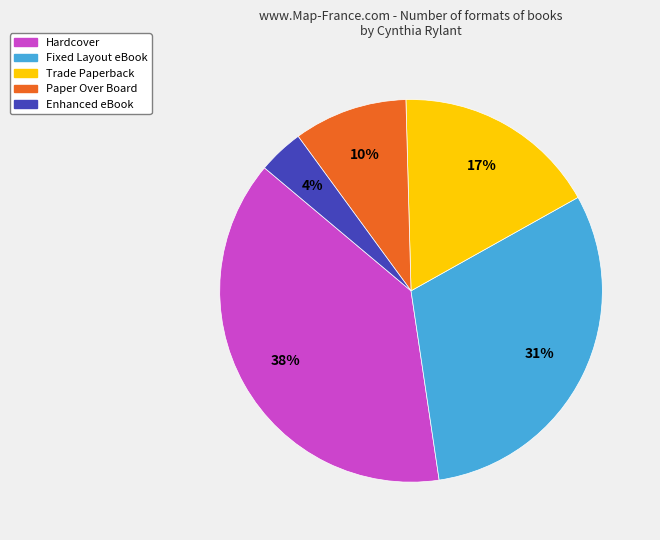

How many segments does this pie chart have?

5